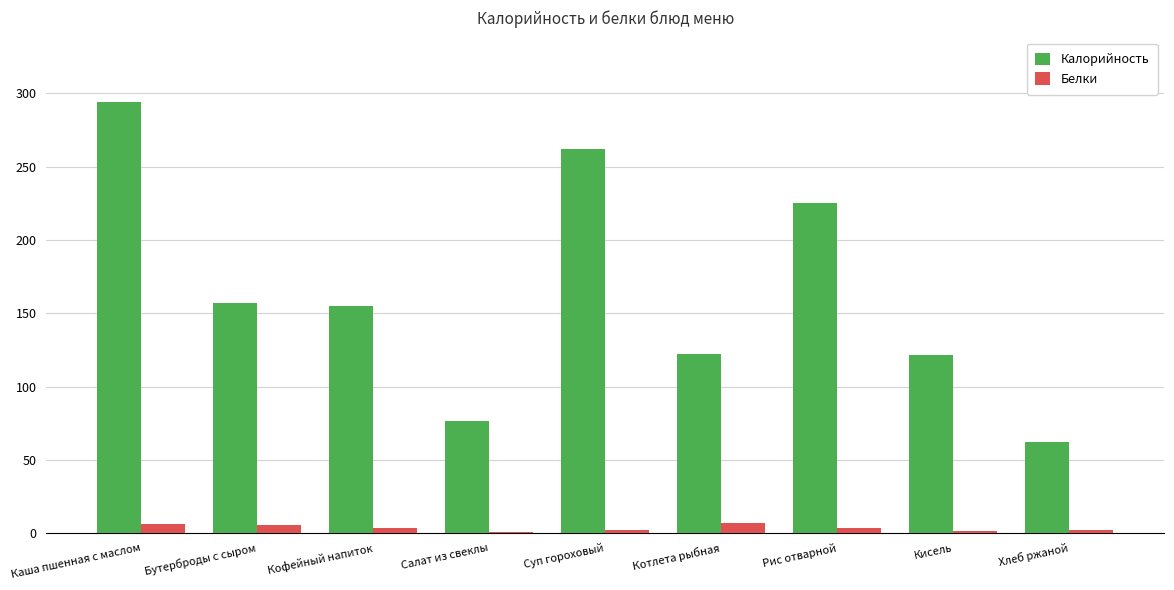

What is the maximum value shown in the chart?

294.0